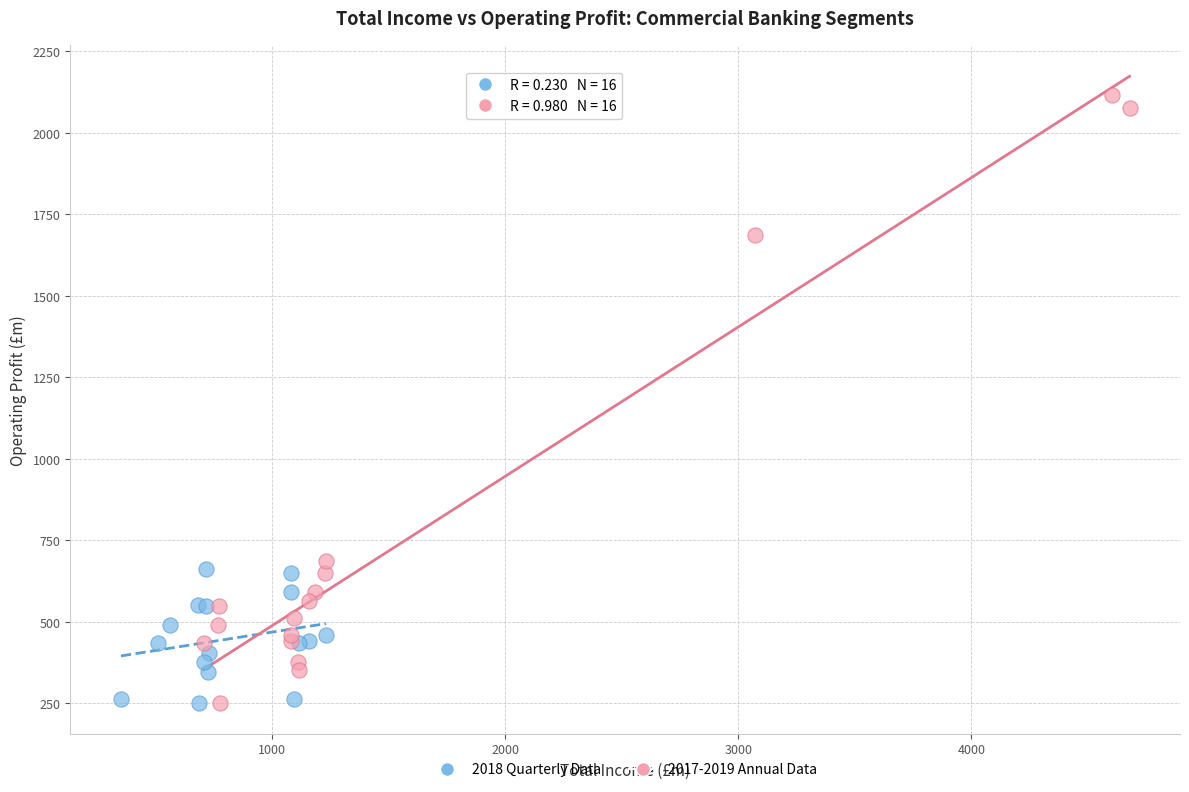

Which series reaches the maximum Y coordinate?

2017-2019 Annual Data